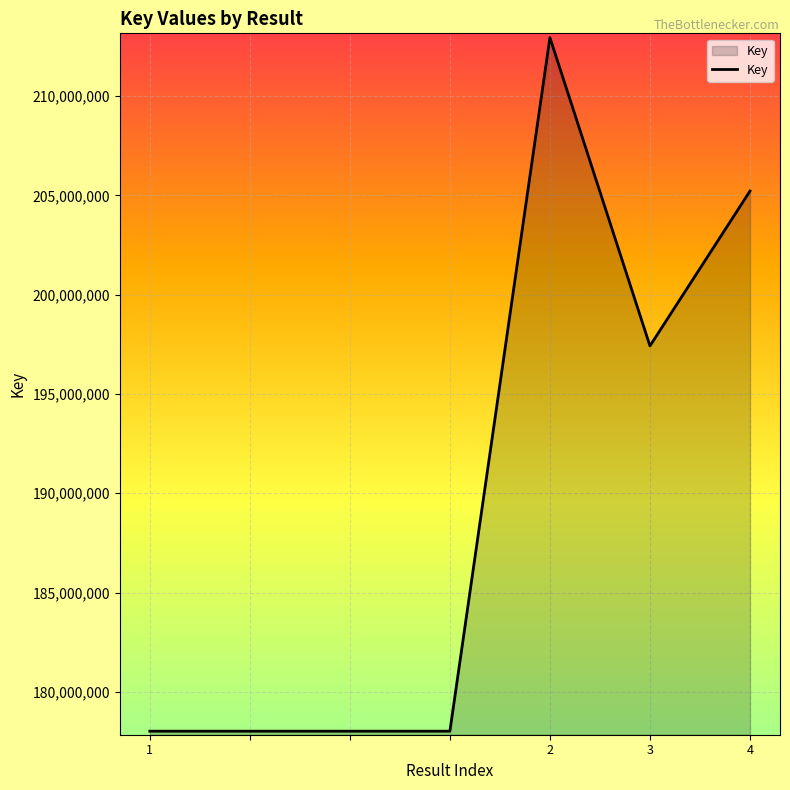

What is the maximum value shown in the chart?

212950252